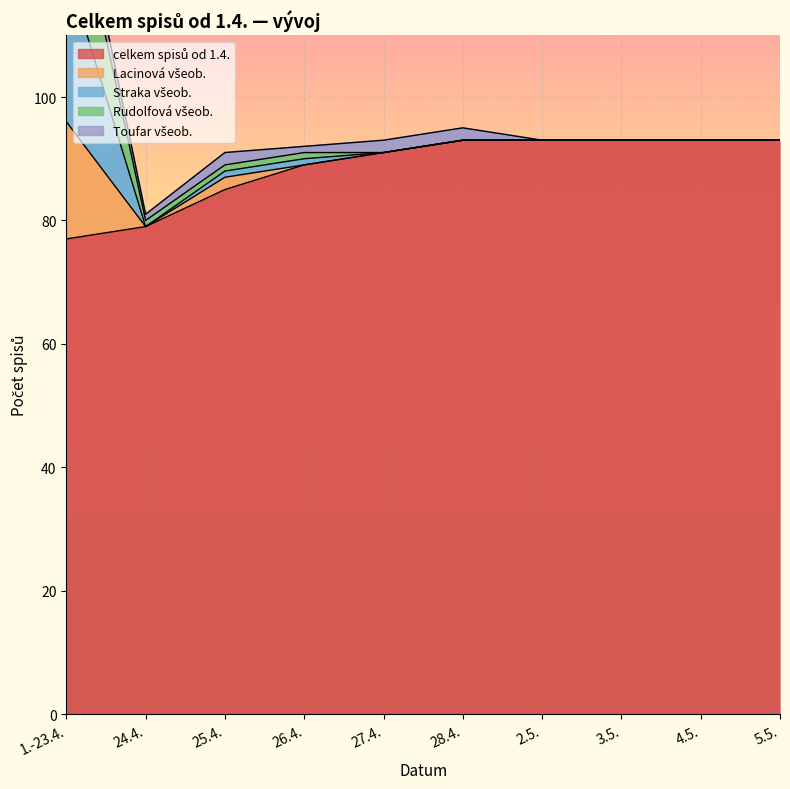

Where is celkem spisů od 1.4. nearest to the value 85?

25.4.